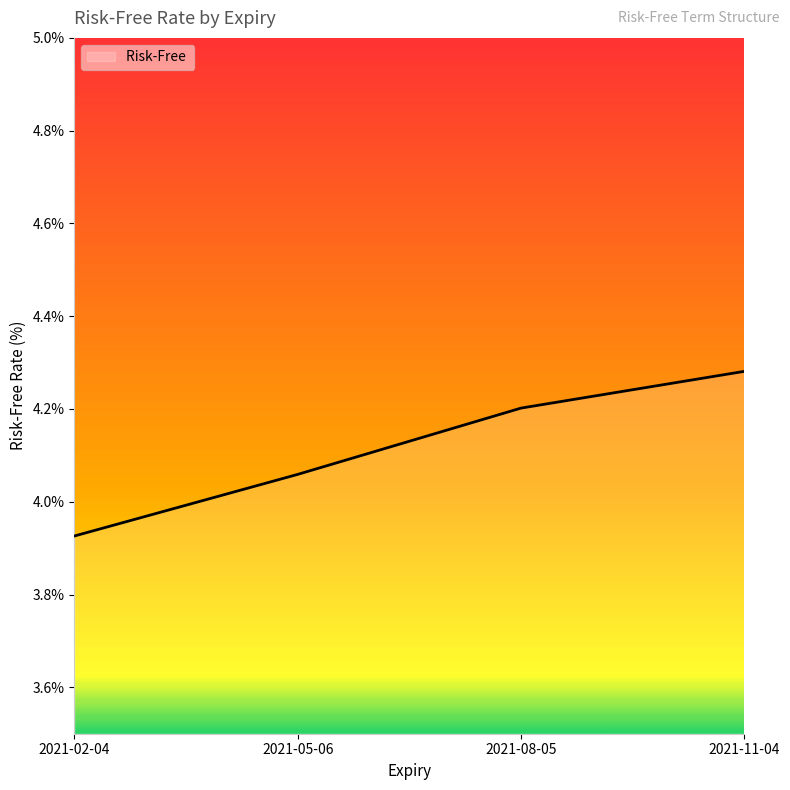

True or false: there are more than 1 points higher than both neighbors.

False